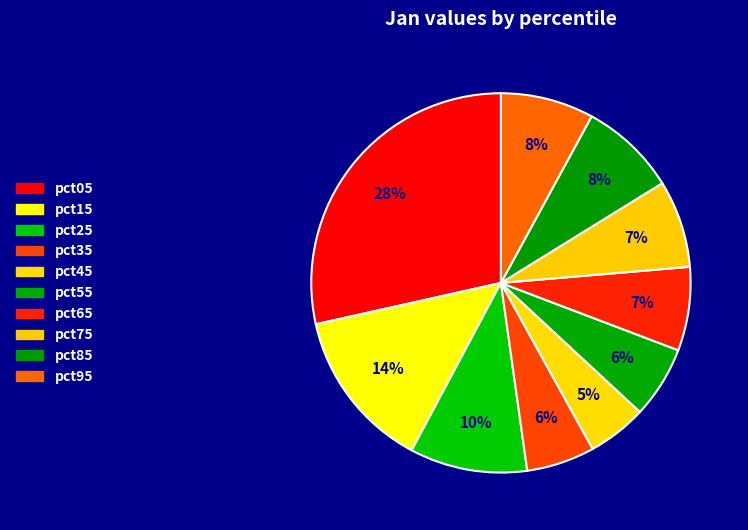

What percentage is the pct85 slice, to the nearest percent?

8%